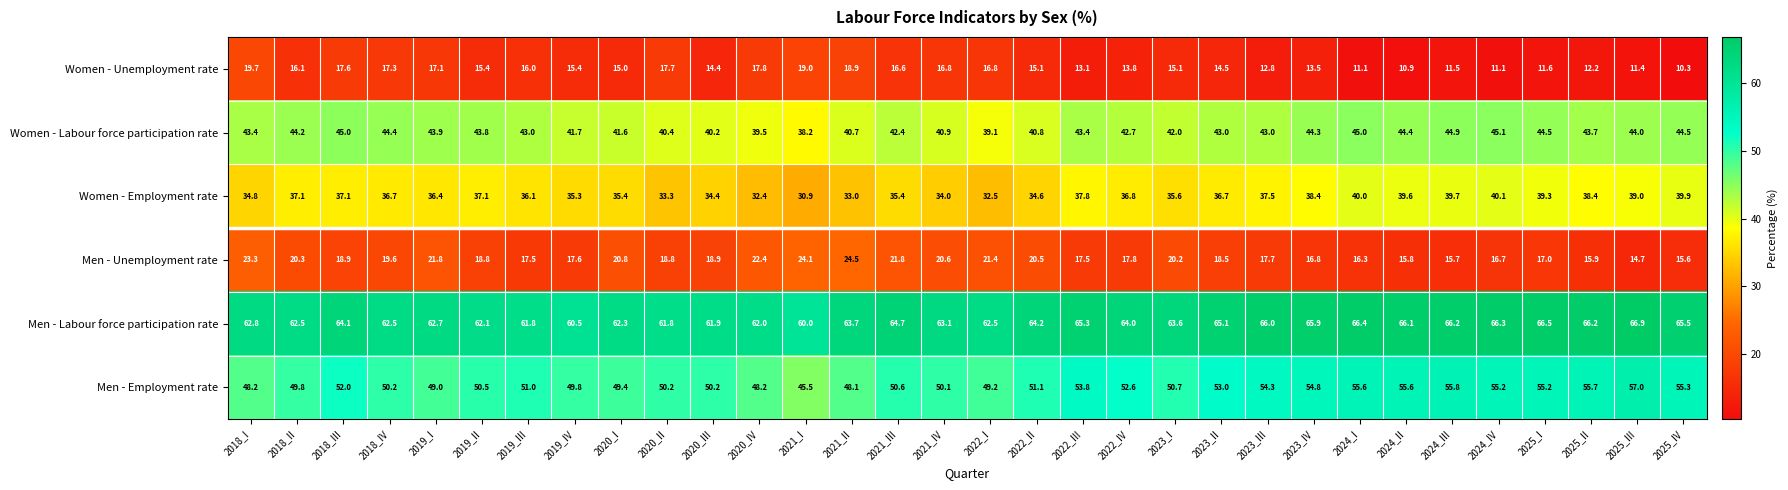

What is the greatest value displayed?

66.9